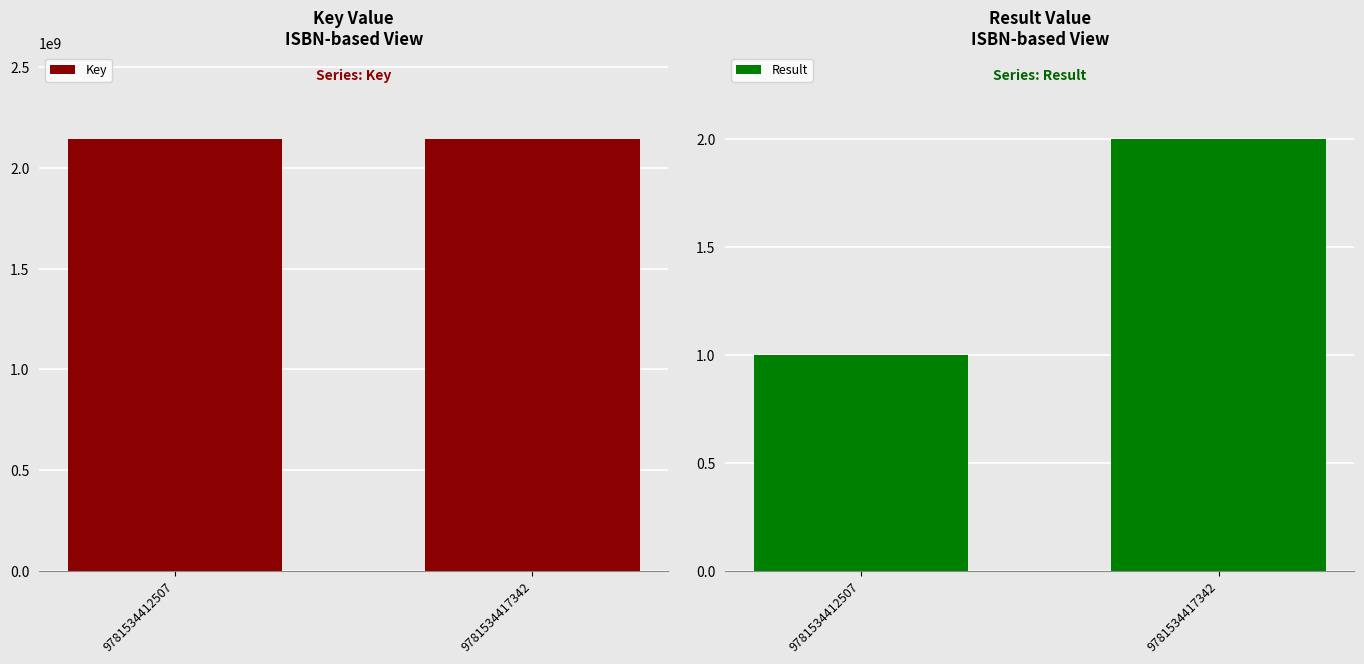

What is the total value across all series at 9781534417342?

2142545853